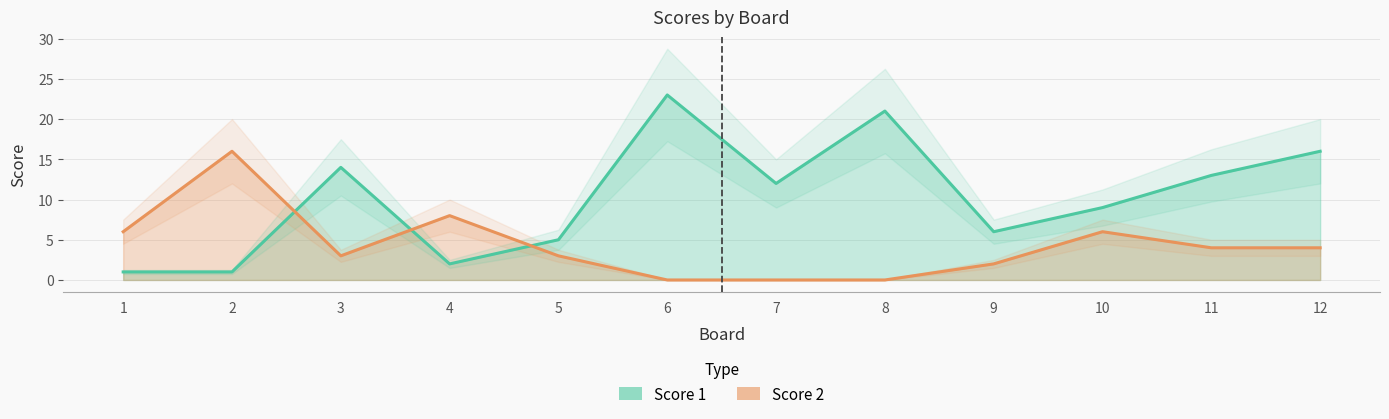

At which label does Score 1 first exceed 12?

3